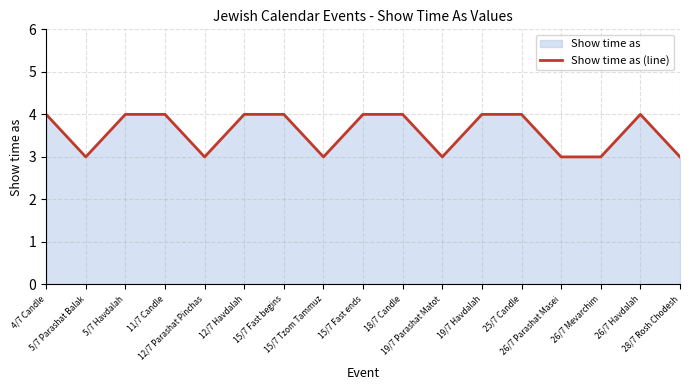

Reading right to left, list all the values displayed in this chart.

28/7 Rosh Chodesh=3	26/7 Havdalah=4	26/7 Mevarchim=3	26/7 Parashat Masei=3	25/7 Candle=4	19/7 Havdalah=4	19/7 Parashat Matot=3	18/7 Candle=4	15/7 Fast ends=4	15/7 Tzom Tammuz=3	15/7 Fast begins=4	12/7 Havdalah=4	12/7 Parashat Pinchas=3	11/7 Candle=4	5/7 Havdalah=4	5/7 Parashat Balak=3	4/7 Candle=4